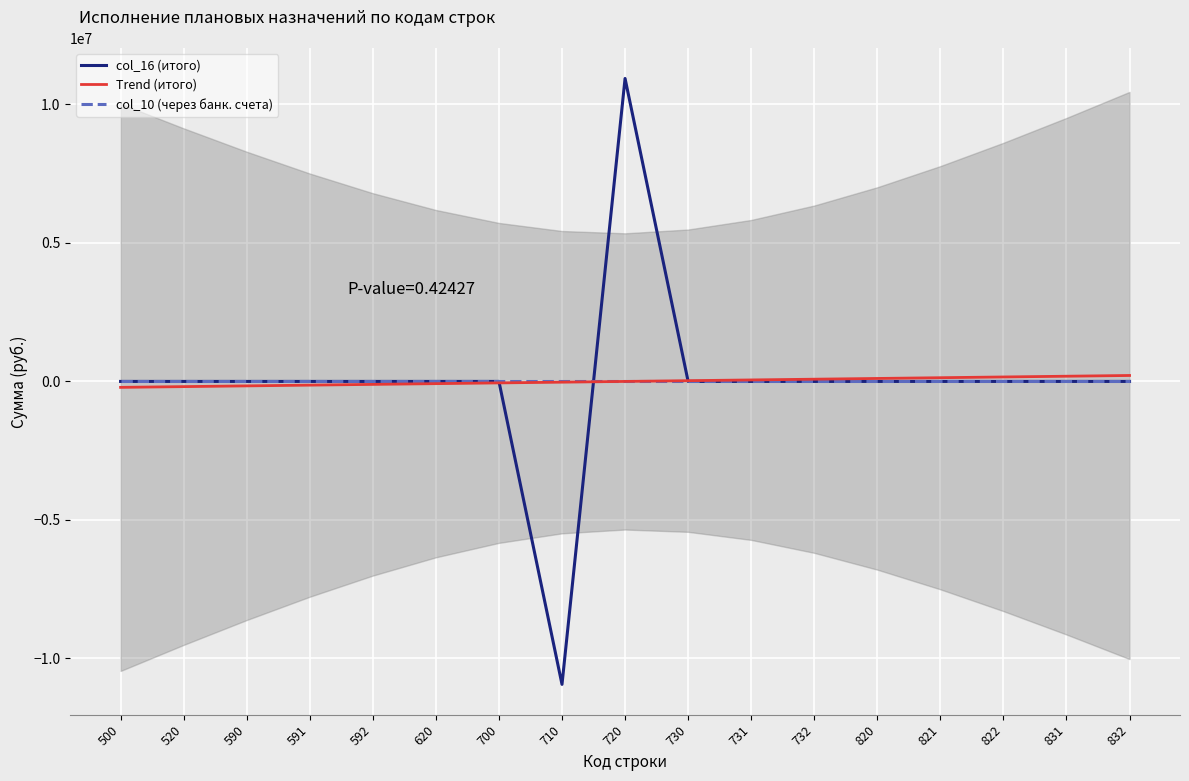

What are all the series names shown in the legend?

col_16 (итого), Trend (итого), col_10 (через банк. счета)